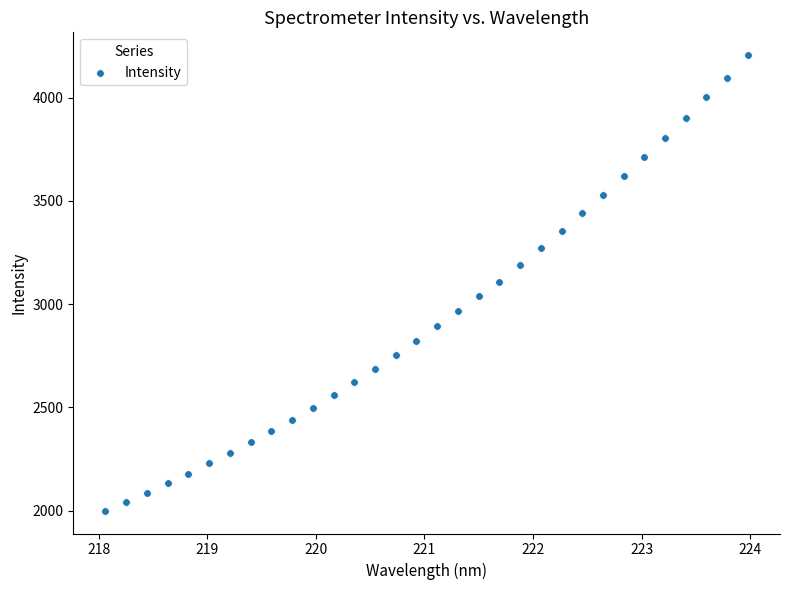

What is the range of Y values (max minus min)?

2206.6